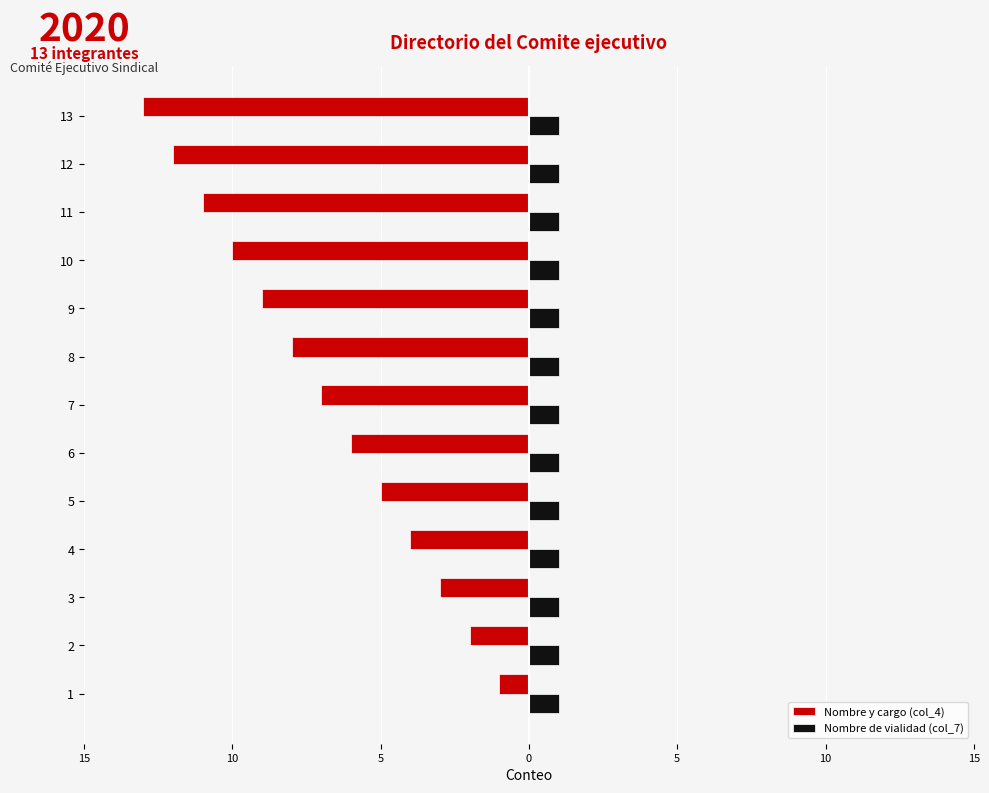

What are all the series names shown in the legend?

Nombre y cargo (col_4), Nombre de vialidad (col_7)